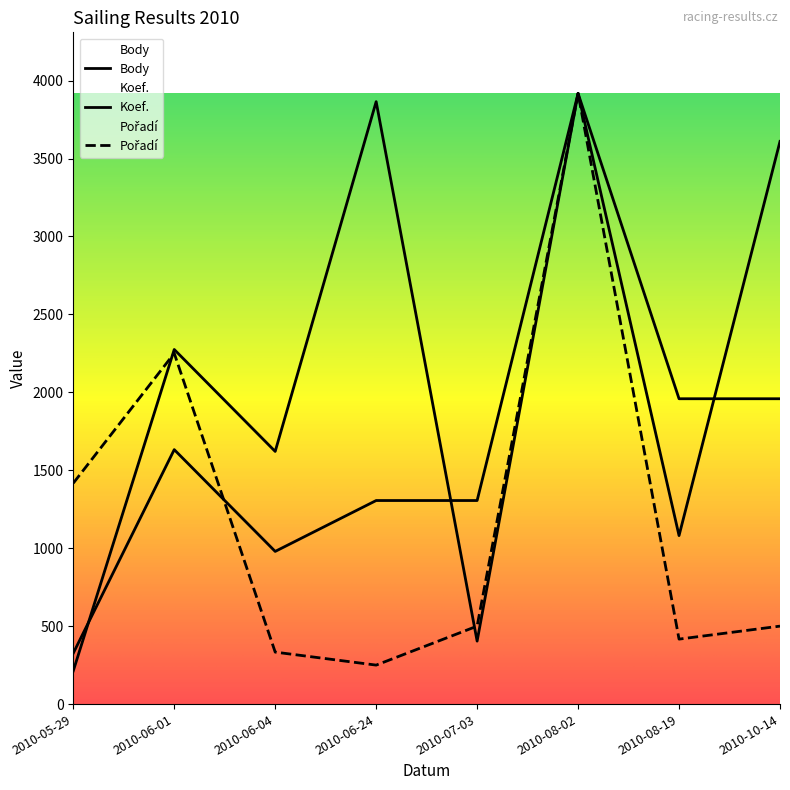

At which category does Body reach its first local valley?

2010-06-04